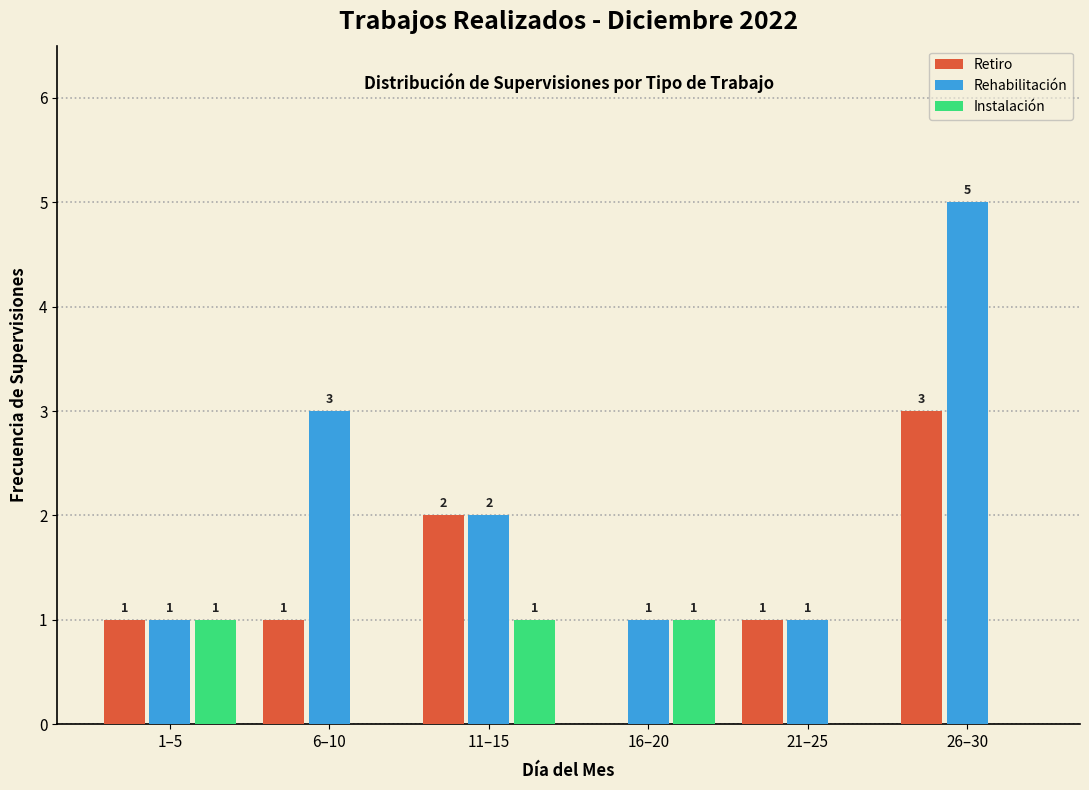

Reading right to left, list all the values displayed in this chart.

Retiro: 26–30=3	21–25=1	16–20=0	11–15=2	6–10=1	1–5=1
Rehabilitación: 26–30=5	21–25=1	16–20=1	11–15=2	6–10=3	1–5=1
Instalación: 26–30=0	21–25=0	16–20=1	11–15=1	6–10=0	1–5=1